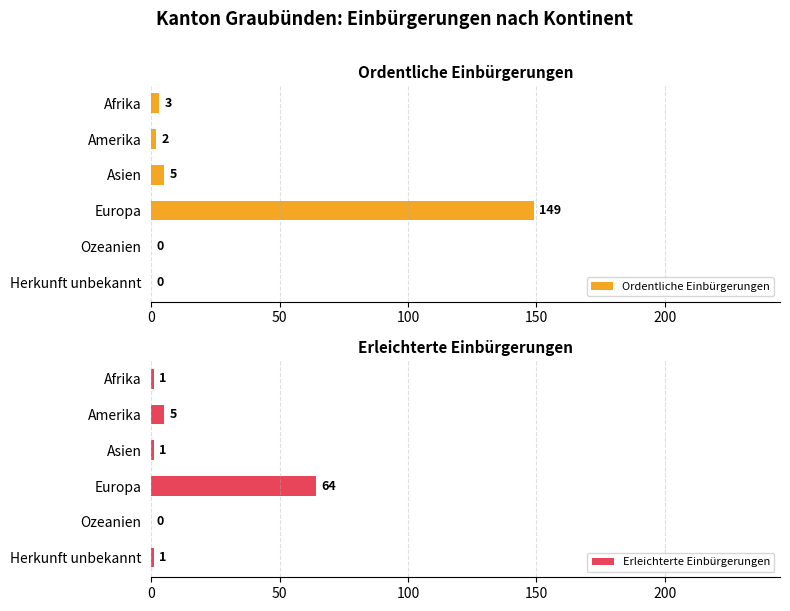

The Erleichterte Einbürgerungen series shows 0 at Ozeanien. True or false?

True